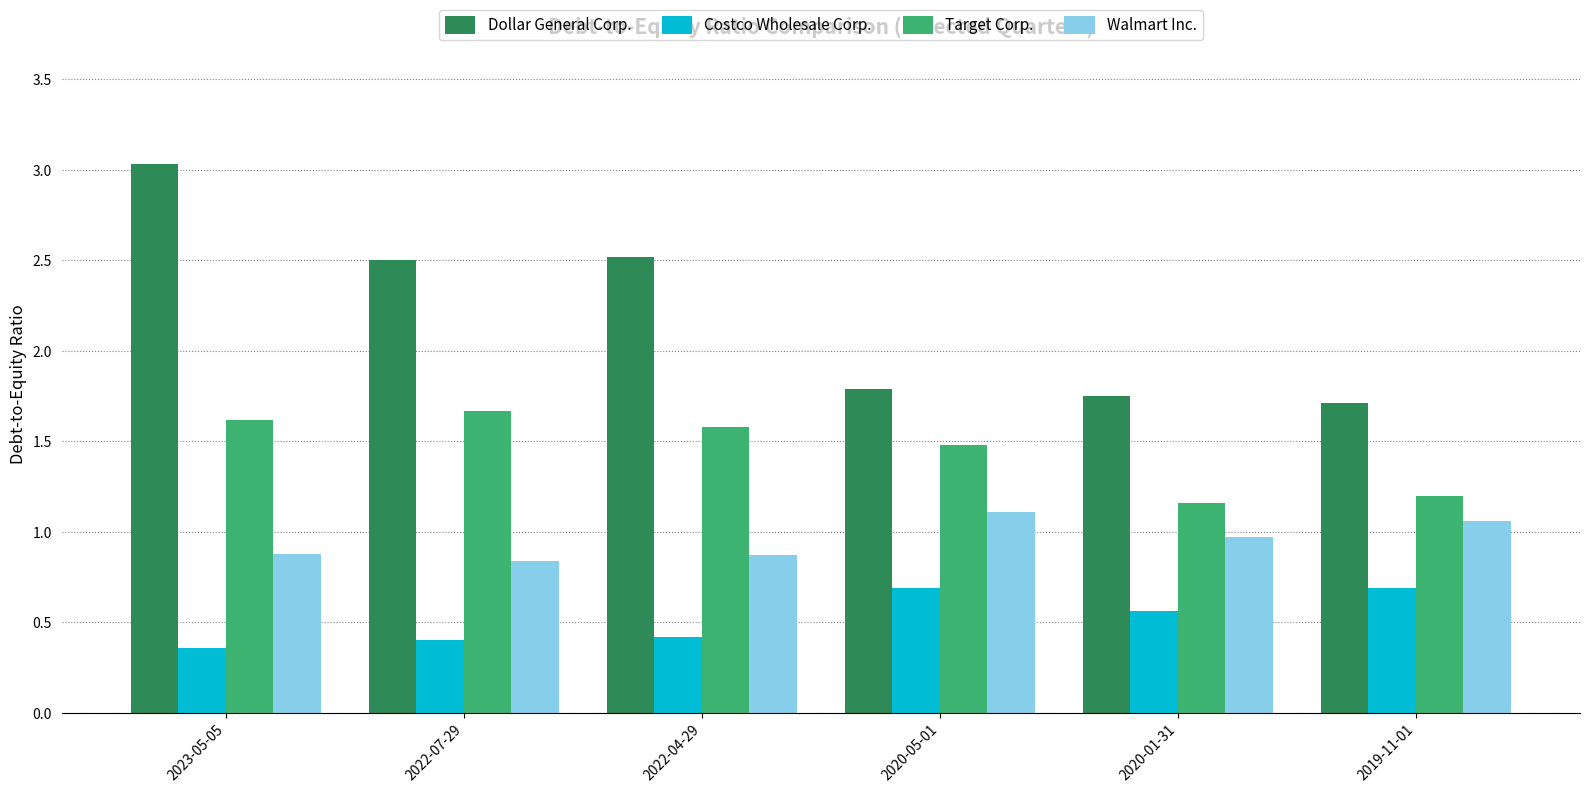

Rank the series by their average value, from highest to lowest.

Dollar General Corp., Target Corp., Walmart Inc., Costco Wholesale Corp.